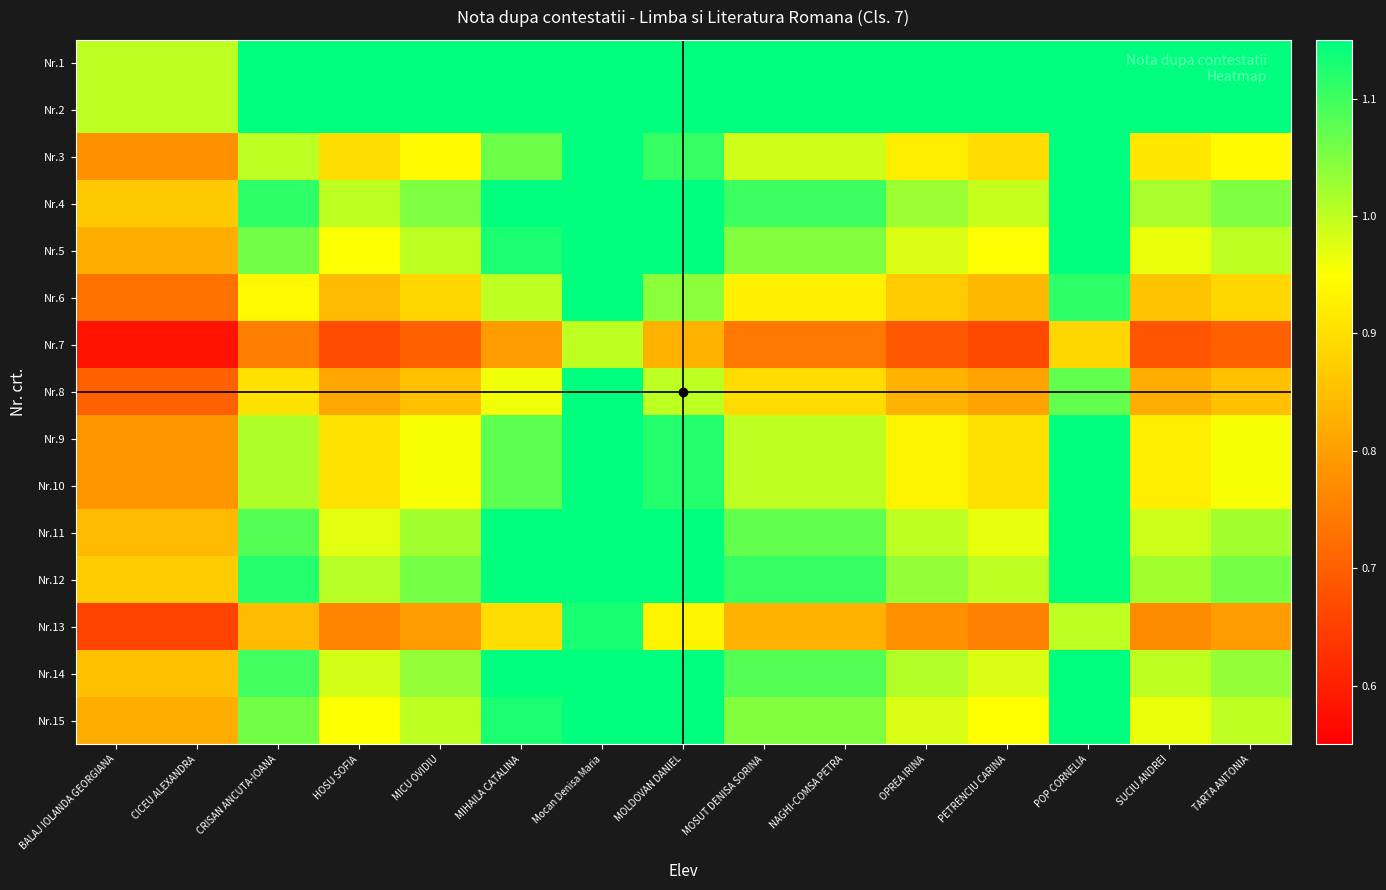

Reading left to right, extract all data points from this chart.

Nr.1: BALAJ IOLANDA GEORGIANA=1.0	CICEU ALEXANDRA=1.0	CRISAN ANCUTA-IOANA=1.3	HOSU SOFIA=1.2	MICU OVIDIU=1.2	MIHAILA CATALINA=1.4	Mocan Denisa Maria=1.7	MOLDOVAN DANIEL=1.4	MOSUT DENISA SORINA=1.3	NAGHI-COMSA PETRA=1.3	OPREA IRINA=1.2	PETRENCIU CARINA=1.2	POP CORNELIA=1.5	SUCIU ANDREI=1.2	TARTA ANTONIA=1.2
Nr.2: BALAJ IOLANDA GEORGIANA=1.0	CICEU ALEXANDRA=1.0	CRISAN ANCUTA-IOANA=1.3	HOSU SOFIA=1.2	MICU OVIDIU=1.2	MIHAILA CATALINA=1.4	Mocan Denisa Maria=1.7	MOLDOVAN DANIEL=1.4	MOSUT DENISA SORINA=1.3	NAGHI-COMSA PETRA=1.3	OPREA IRINA=1.2	PETRENCIU CARINA=1.2	POP CORNELIA=1.5	SUCIU ANDREI=1.2	TARTA ANTONIA=1.2
Nr.3: BALAJ IOLANDA GEORGIANA=0.8	CICEU ALEXANDRA=0.8	CRISAN ANCUTA-IOANA=1.0	HOSU SOFIA=0.9	MICU OVIDIU=0.9	MIHAILA CATALINA=1.1	Mocan Denisa Maria=1.3	MOLDOVAN DANIEL=1.1	MOSUT DENISA SORINA=1.0	NAGHI-COMSA PETRA=1.0	OPREA IRINA=0.9	PETRENCIU CARINA=0.9	POP CORNELIA=1.2	SUCIU ANDREI=0.9	TARTA ANTONIA=0.9
Nr.4: BALAJ IOLANDA GEORGIANA=0.9	CICEU ALEXANDRA=0.9	CRISAN ANCUTA-IOANA=1.1	HOSU SOFIA=1.0	MICU OVIDIU=1.1	MIHAILA CATALINA=1.2	Mocan Denisa Maria=1.5	MOLDOVAN DANIEL=1.2	MOSUT DENISA SORINA=1.1	NAGHI-COMSA PETRA=1.1	OPREA IRINA=1.0	PETRENCIU CARINA=1.0	POP CORNELIA=1.3	SUCIU ANDREI=1.0	TARTA ANTONIA=1.1
Nr.5: BALAJ IOLANDA GEORGIANA=0.8	CICEU ALEXANDRA=0.8	CRISAN ANCUTA-IOANA=1.1	HOSU SOFIA=1.0	MICU OVIDIU=1.0	MIHAILA CATALINA=1.1	Mocan Denisa Maria=1.4	MOLDOVAN DANIEL=1.2	MOSUT DENISA SORINA=1.0	NAGHI-COMSA PETRA=1.0	OPREA IRINA=1.0	PETRENCIU CARINA=0.9	POP CORNELIA=1.3	SUCIU ANDREI=1.0	TARTA ANTONIA=1.0
Nr.6: BALAJ IOLANDA GEORGIANA=0.7	CICEU ALEXANDRA=0.7	CRISAN ANCUTA-IOANA=0.9	HOSU SOFIA=0.8	MICU OVIDIU=0.9	MIHAILA CATALINA=1.0	Mocan Denisa Maria=1.3	MOLDOVAN DANIEL=1.0	MOSUT DENISA SORINA=0.9	NAGHI-COMSA PETRA=0.9	OPREA IRINA=0.9	PETRENCIU CARINA=0.8	POP CORNELIA=1.1	SUCIU ANDREI=0.9	TARTA ANTONIA=0.9
Nr.7: BALAJ IOLANDA GEORGIANA=0.6	CICEU ALEXANDRA=0.6	CRISAN ANCUTA-IOANA=0.7	HOSU SOFIA=0.7	MICU OVIDIU=0.7	MIHAILA CATALINA=0.8	Mocan Denisa Maria=1.0	MOLDOVAN DANIEL=0.8	MOSUT DENISA SORINA=0.7	NAGHI-COMSA PETRA=0.7	OPREA IRINA=0.7	PETRENCIU CARINA=0.7	POP CORNELIA=0.9	SUCIU ANDREI=0.7	TARTA ANTONIA=0.7
Nr.8: BALAJ IOLANDA GEORGIANA=0.7	CICEU ALEXANDRA=0.7	CRISAN ANCUTA-IOANA=0.9	HOSU SOFIA=0.8	MICU OVIDIU=0.9	MIHAILA CATALINA=1.0	Mocan Denisa Maria=1.2	MOLDOVAN DANIEL=1.0	MOSUT DENISA SORINA=0.9	NAGHI-COMSA PETRA=0.9	OPREA IRINA=0.8	PETRENCIU CARINA=0.8	POP CORNELIA=1.1	SUCIU ANDREI=0.8	TARTA ANTONIA=0.9
Nr.9: BALAJ IOLANDA GEORGIANA=0.8	CICEU ALEXANDRA=0.8	CRISAN ANCUTA-IOANA=1.0	HOSU SOFIA=0.9	MICU OVIDIU=1.0	MIHAILA CATALINA=1.1	Mocan Denisa Maria=1.4	MOLDOVAN DANIEL=1.1	MOSUT DENISA SORINA=1.0	NAGHI-COMSA PETRA=1.0	OPREA IRINA=0.9	PETRENCIU CARINA=0.9	POP CORNELIA=1.2	SUCIU ANDREI=0.9	TARTA ANTONIA=1.0
Nr.10: BALAJ IOLANDA GEORGIANA=0.8	CICEU ALEXANDRA=0.8	CRISAN ANCUTA-IOANA=1.0	HOSU SOFIA=0.9	MICU OVIDIU=1.0	MIHAILA CATALINA=1.1	Mocan Denisa Maria=1.4	MOLDOVAN DANIEL=1.1	MOSUT DENISA SORINA=1.0	NAGHI-COMSA PETRA=1.0	OPREA IRINA=0.9	PETRENCIU CARINA=0.9	POP CORNELIA=1.2	SUCIU ANDREI=0.9	TARTA ANTONIA=1.0
Nr.11: BALAJ IOLANDA GEORGIANA=0.8	CICEU ALEXANDRA=0.8	CRISAN ANCUTA-IOANA=1.1	HOSU SOFIA=1.0	MICU OVIDIU=1.0	MIHAILA CATALINA=1.2	Mocan Denisa Maria=1.5	MOLDOVAN DANIEL=1.2	MOSUT DENISA SORINA=1.1	NAGHI-COMSA PETRA=1.1	OPREA IRINA=1.0	PETRENCIU CARINA=1.0	POP CORNELIA=1.3	SUCIU ANDREI=1.0	TARTA ANTONIA=1.0
Nr.12: BALAJ IOLANDA GEORGIANA=0.9	CICEU ALEXANDRA=0.9	CRISAN ANCUTA-IOANA=1.1	HOSU SOFIA=1.0	MICU OVIDIU=1.1	MIHAILA CATALINA=1.2	Mocan Denisa Maria=1.5	MOLDOVAN DANIEL=1.2	MOSUT DENISA SORINA=1.1	NAGHI-COMSA PETRA=1.1	OPREA IRINA=1.0	PETRENCIU CARINA=1.0	POP CORNELIA=1.3	SUCIU ANDREI=1.0	TARTA ANTONIA=1.1
Nr.13: BALAJ IOLANDA GEORGIANA=0.7	CICEU ALEXANDRA=0.7	CRISAN ANCUTA-IOANA=0.8	HOSU SOFIA=0.8	MICU OVIDIU=0.8	MIHAILA CATALINA=0.9	Mocan Denisa Maria=1.1	MOLDOVAN DANIEL=0.9	MOSUT DENISA SORINA=0.8	NAGHI-COMSA PETRA=0.8	OPREA IRINA=0.8	PETRENCIU CARINA=0.8	POP CORNELIA=1.0	SUCIU ANDREI=0.8	TARTA ANTONIA=0.8
Nr.14: BALAJ IOLANDA GEORGIANA=0.9	CICEU ALEXANDRA=0.9	CRISAN ANCUTA-IOANA=1.1	HOSU SOFIA=1.0	MICU OVIDIU=1.0	MIHAILA CATALINA=1.2	Mocan Denisa Maria=1.5	MOLDOVAN DANIEL=1.2	MOSUT DENISA SORINA=1.1	NAGHI-COMSA PETRA=1.1	OPREA IRINA=1.0	PETRENCIU CARINA=1.0	POP CORNELIA=1.3	SUCIU ANDREI=1.0	TARTA ANTONIA=1.0
Nr.15: BALAJ IOLANDA GEORGIANA=0.8	CICEU ALEXANDRA=0.8	CRISAN ANCUTA-IOANA=1.1	HOSU SOFIA=1.0	MICU OVIDIU=1.0	MIHAILA CATALINA=1.1	Mocan Denisa Maria=1.4	MOLDOVAN DANIEL=1.2	MOSUT DENISA SORINA=1.0	NAGHI-COMSA PETRA=1.0	OPREA IRINA=1.0	PETRENCIU CARINA=0.9	POP CORNELIA=1.3	SUCIU ANDREI=1.0	TARTA ANTONIA=1.0